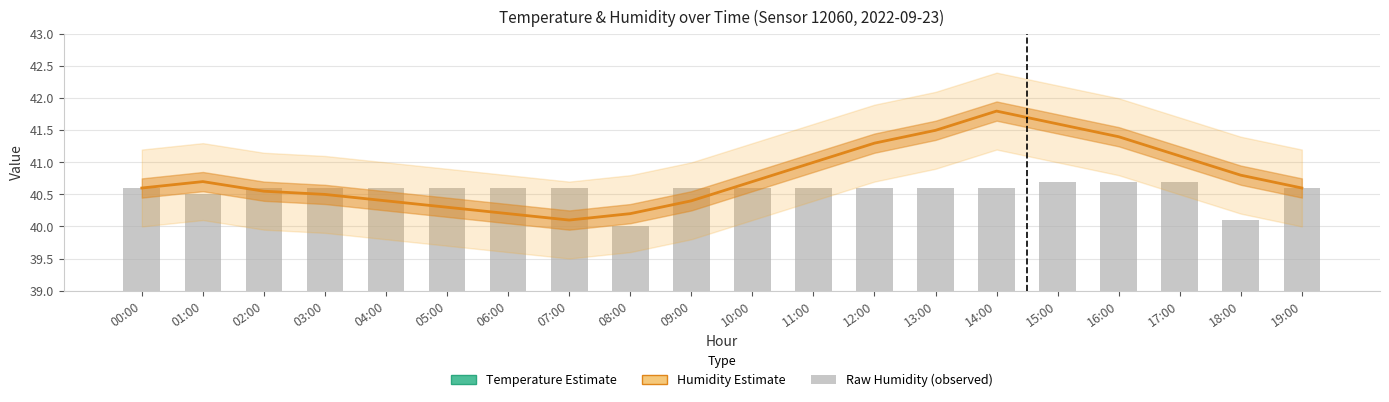

What are all the series names shown in the legend?

Temperature Estimate, Humidity Estimate, Raw Humidity (observed)